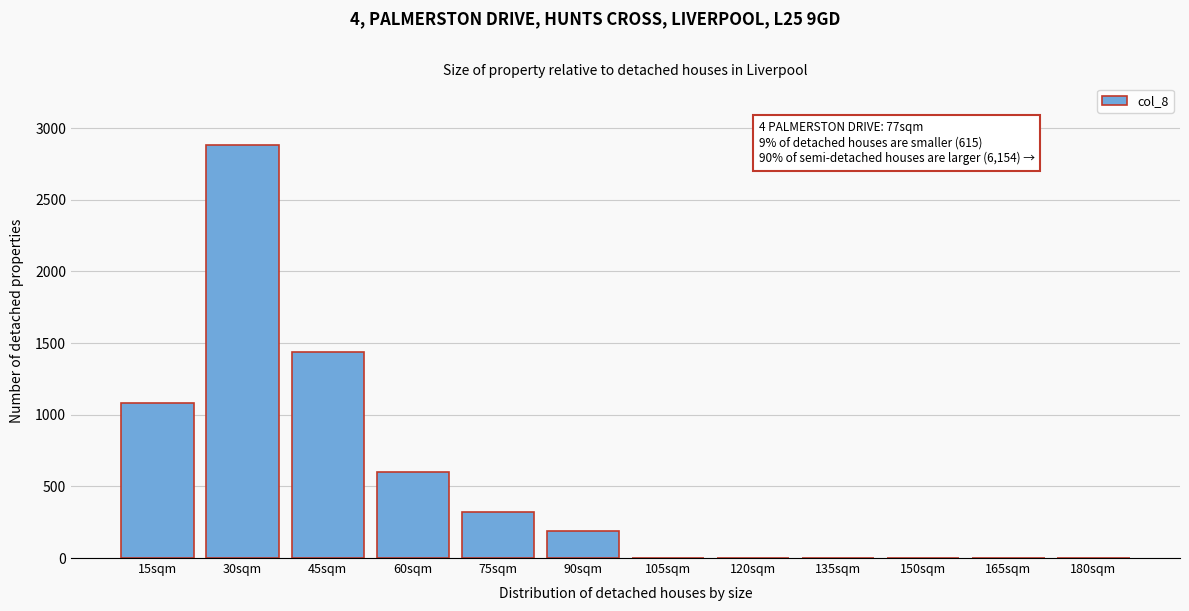

What is the sum of all values?

6510